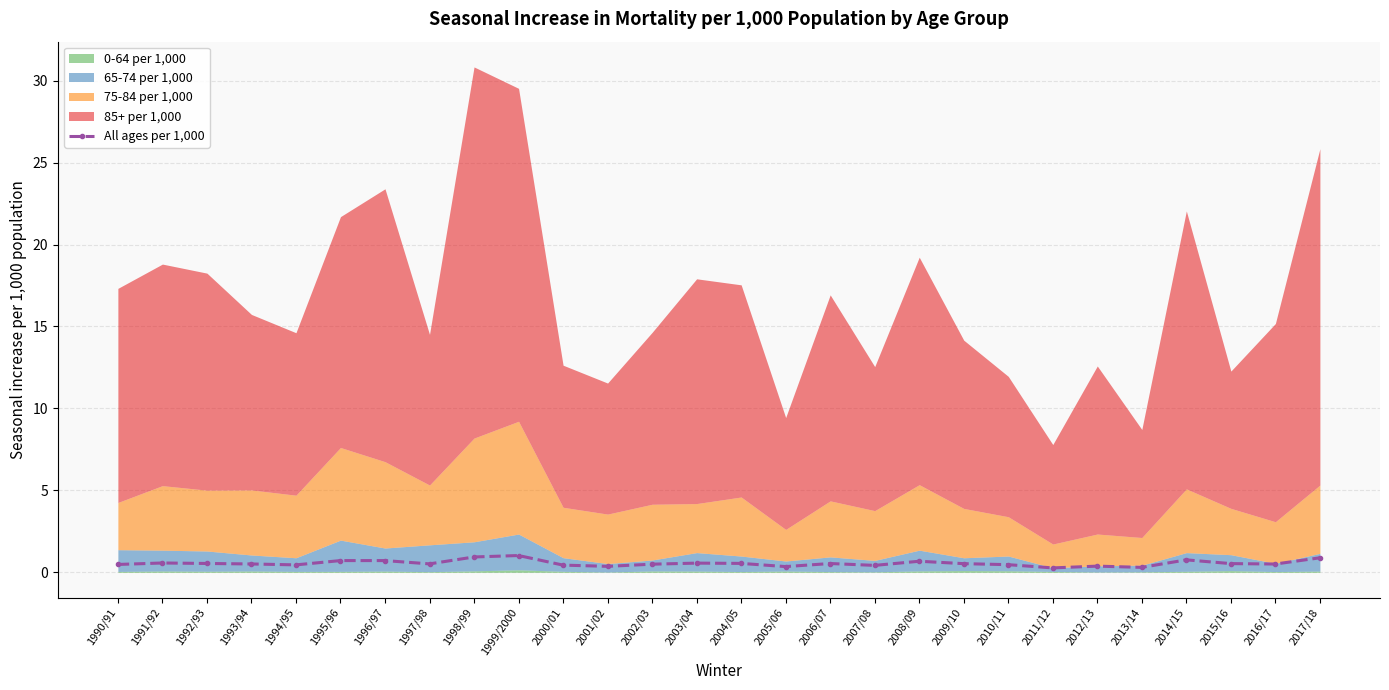

Which category has the highest value across all series?

1999/2000